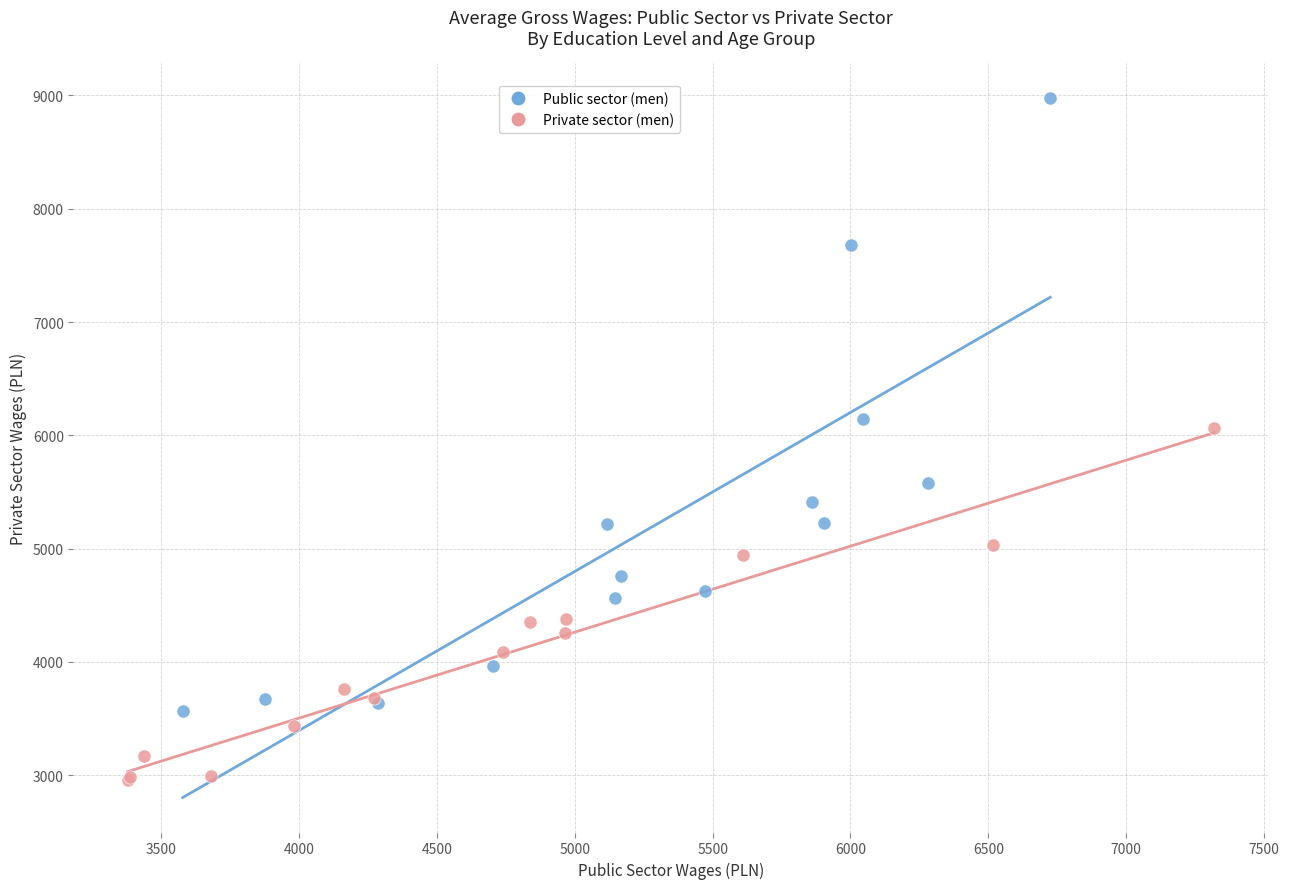

Which series contains the lowest Y value?

Private sector (men)